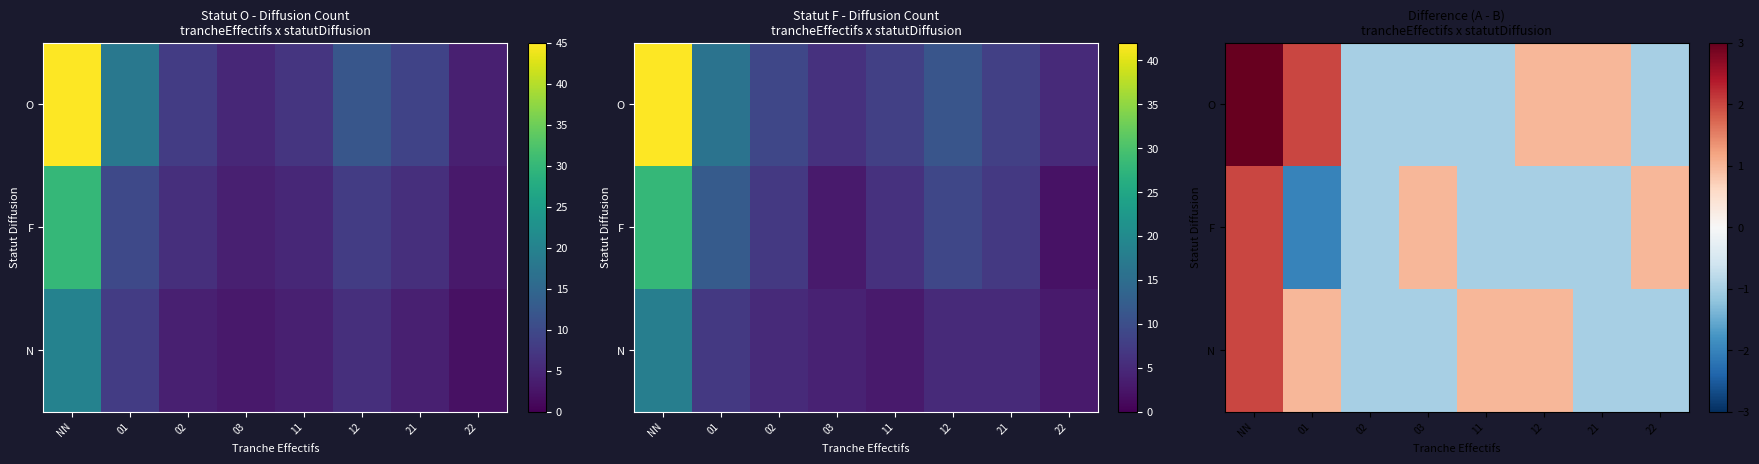

List the labels in order of N value, largest first.

NN, 01, 11, 12, 02, 03, 21, 22